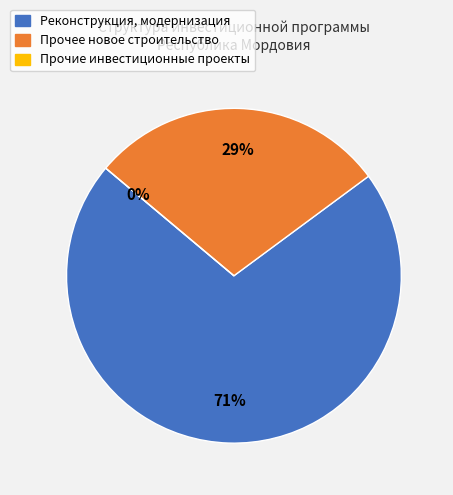

Does Прочее новое строительство account for over 50% of the chart?

No